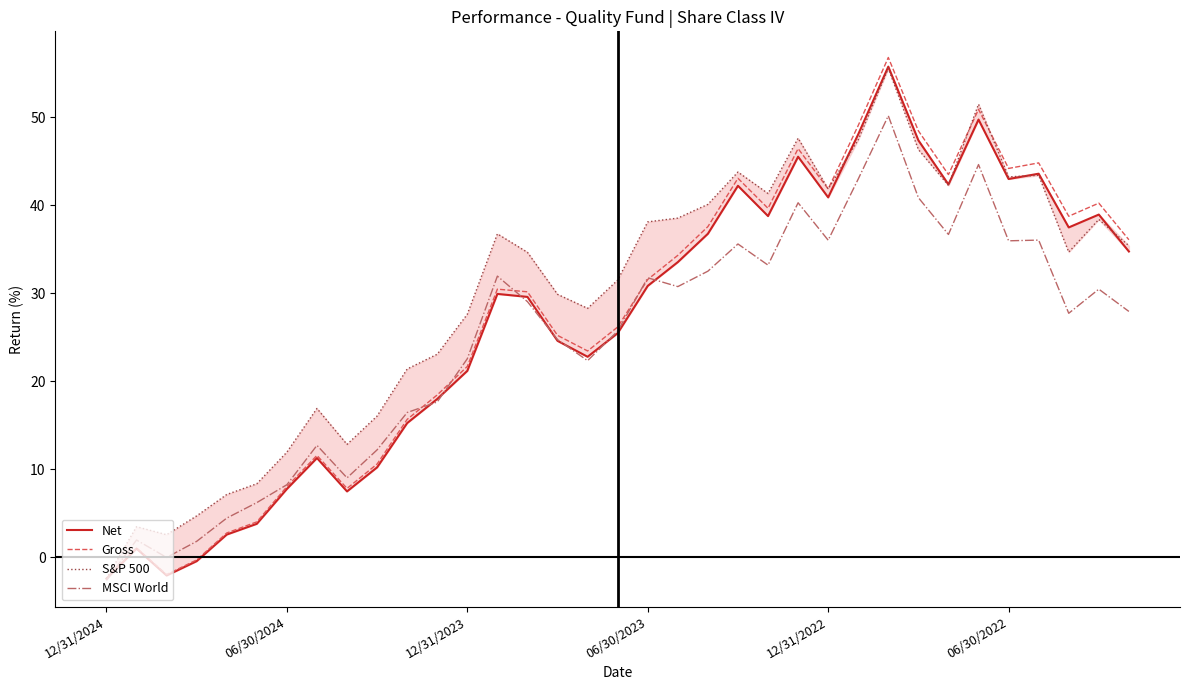

Which series has the widest spread of values?

Gross